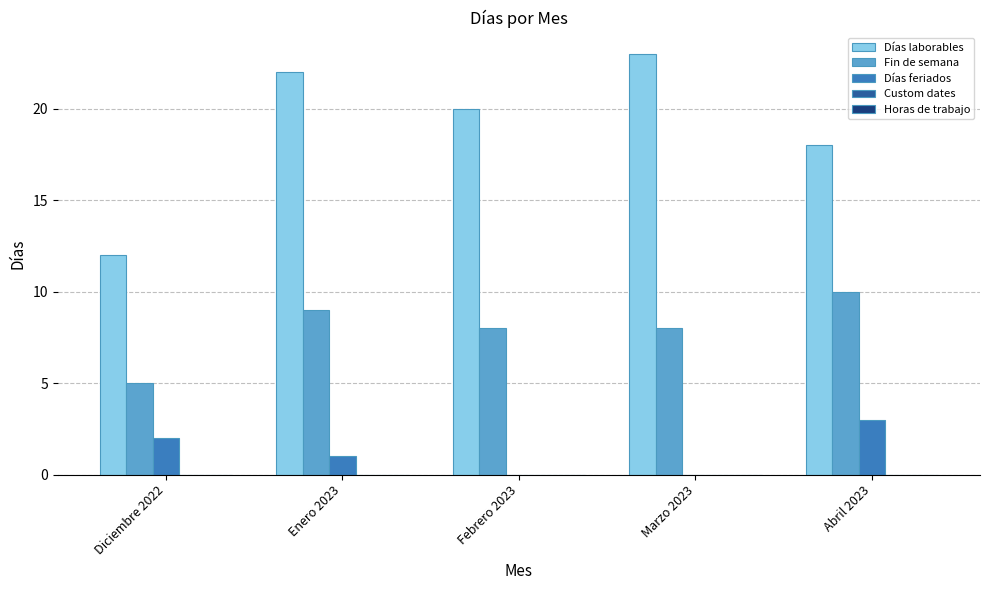

Read the Días laborables value at Abril 2023.

18